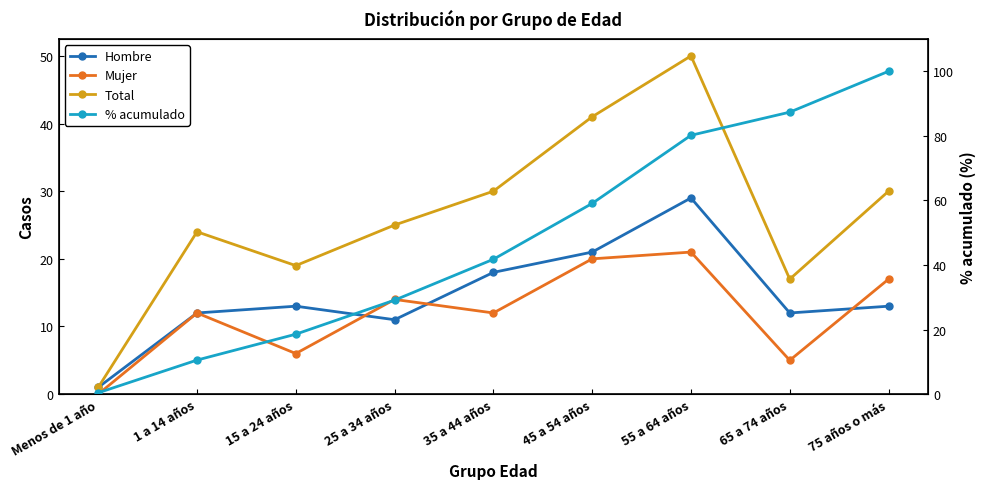

True or false: Total and Hombre cross at least once.

False